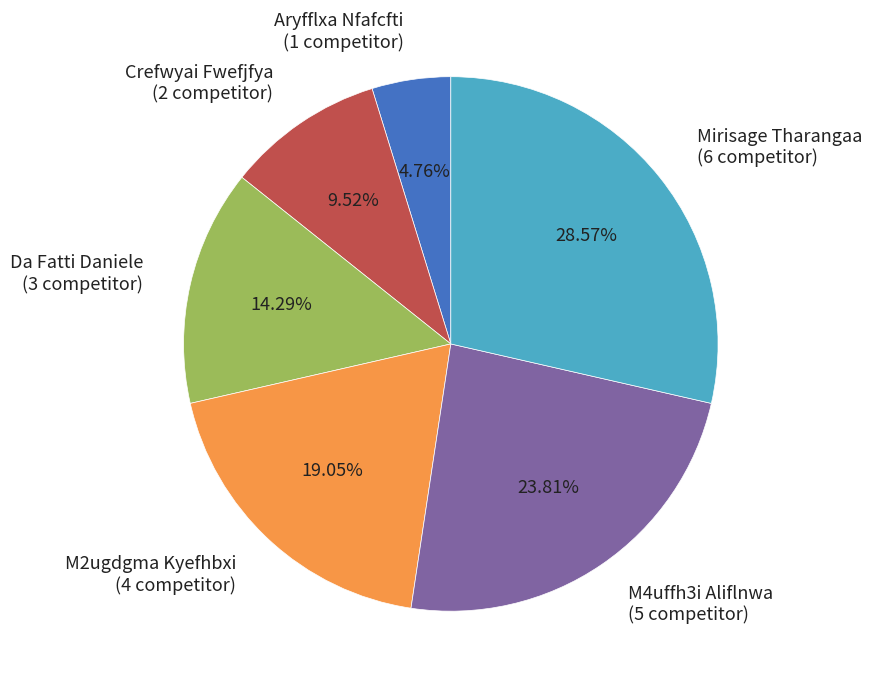

What portion of the pie excludes Da Fatti Daniele?

85.7%